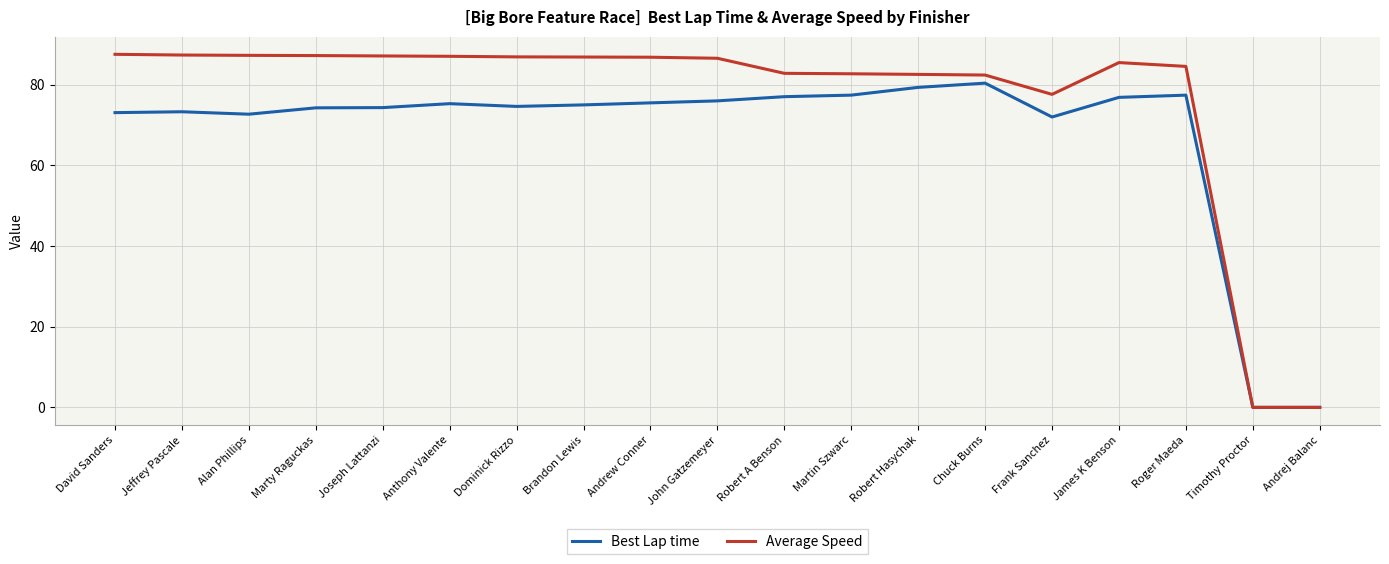

At Joseph Lattanzi, list the series in order from largest to smallest.

Average Speed, Best Lap time